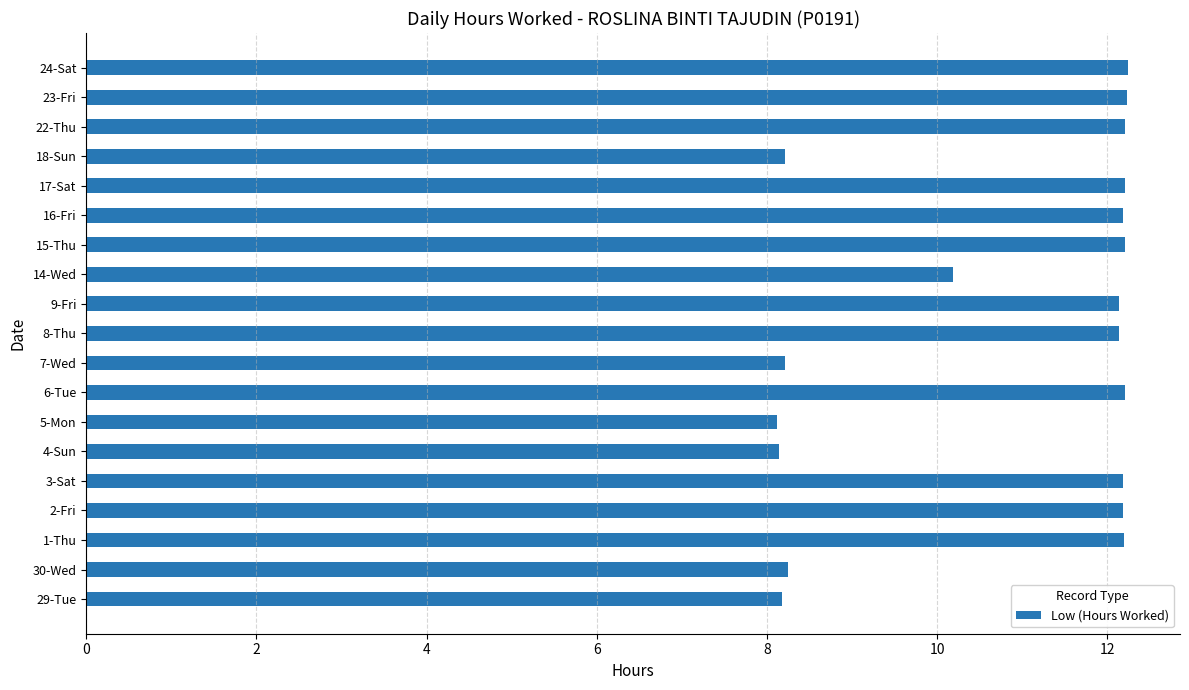

The chart shows a value of 12.2 at 3-Sat. True or false?

True